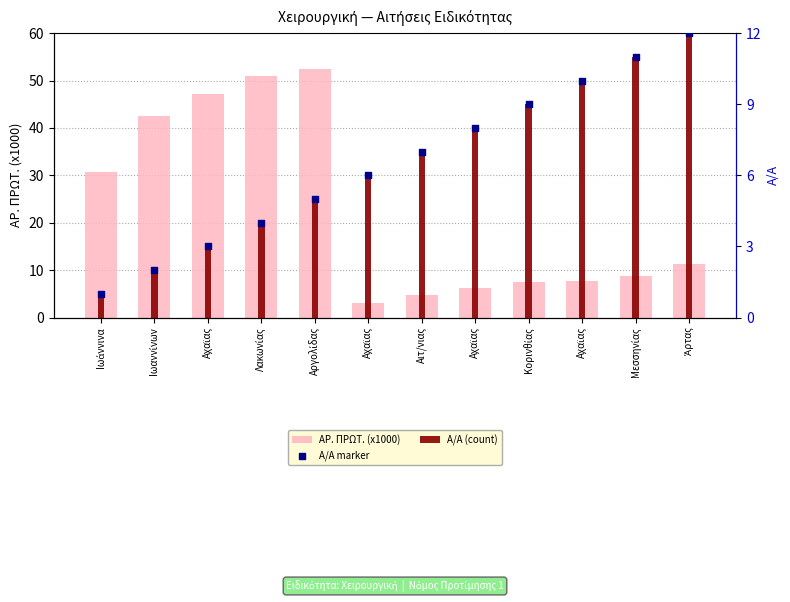

Which series contains the highest Y value?

ΑΡ. ΠΡΩΤ. (x1000)